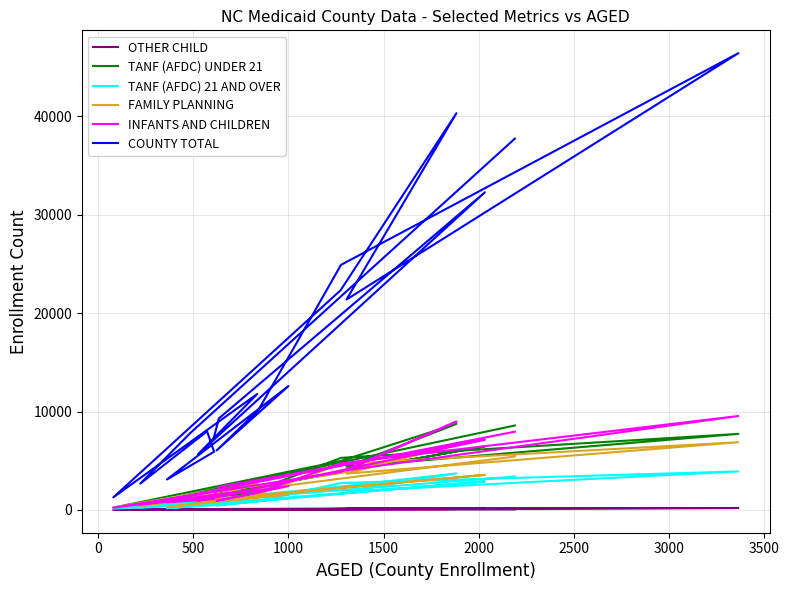

What is the difference between the maximum and minimum values in the INFANTS AND CHILDREN series?

9316